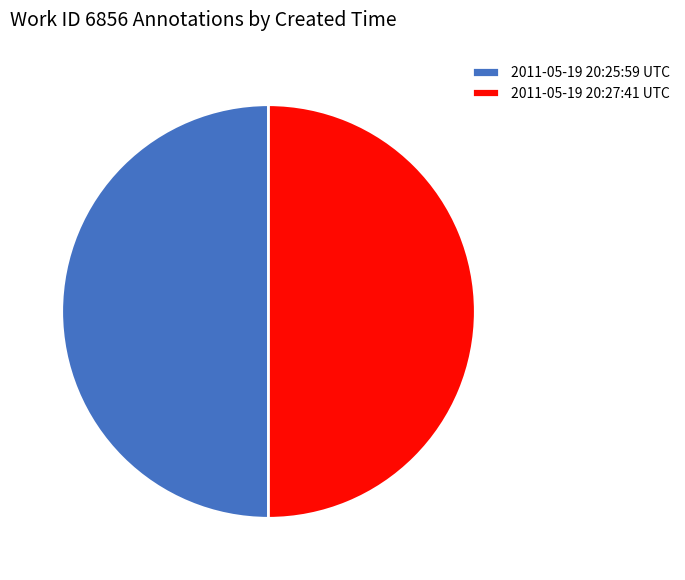

Do 2011-05-19 20:27:41 UTC and 2011-05-19 20:25:59 UTC together represent more than half of the pie?

Yes